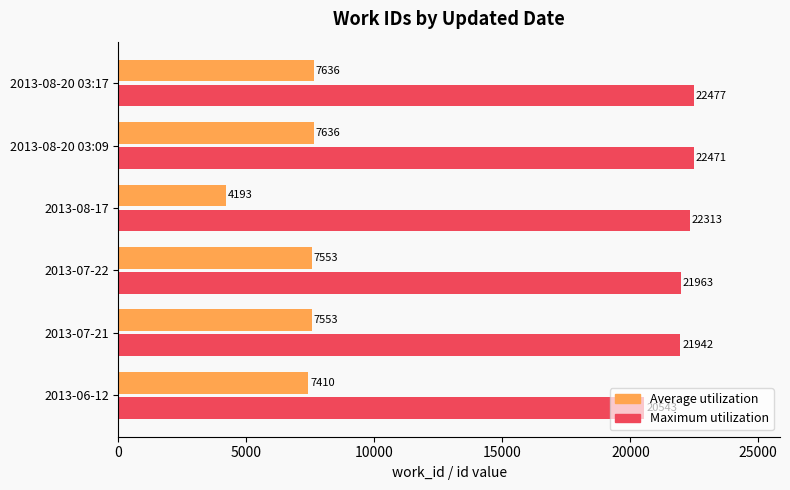

The value of Maximum utilization at 2013-07-22 is 11368. True or false?

False